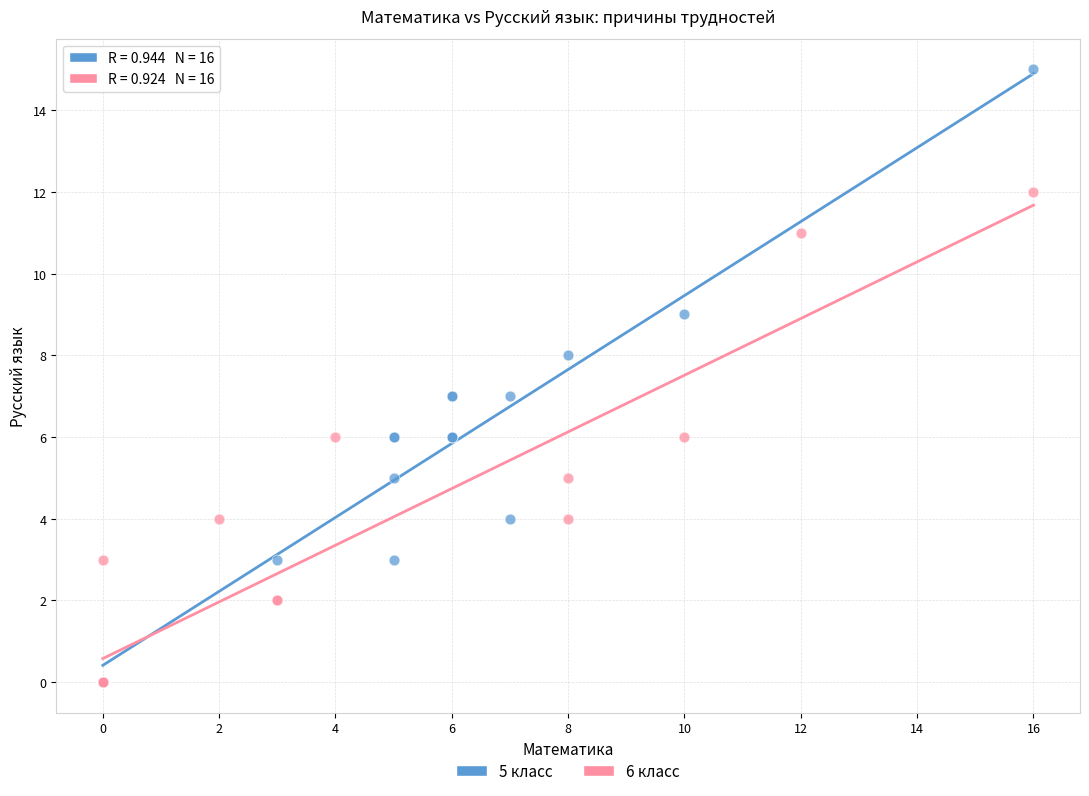

Which series has the largest Y range (max minus min)?

5 класс